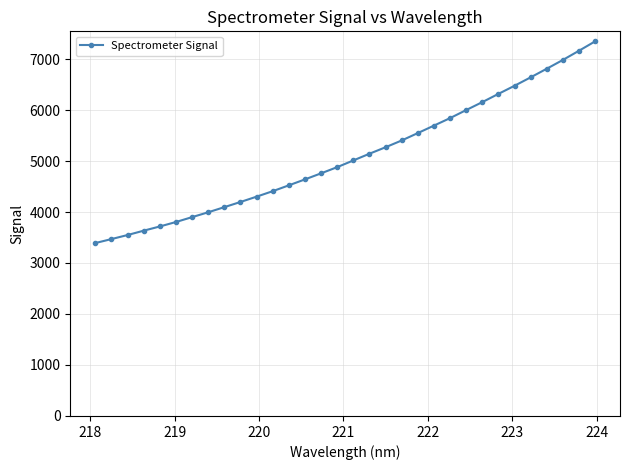

What is the value of the 14th point from the left?

4639.8